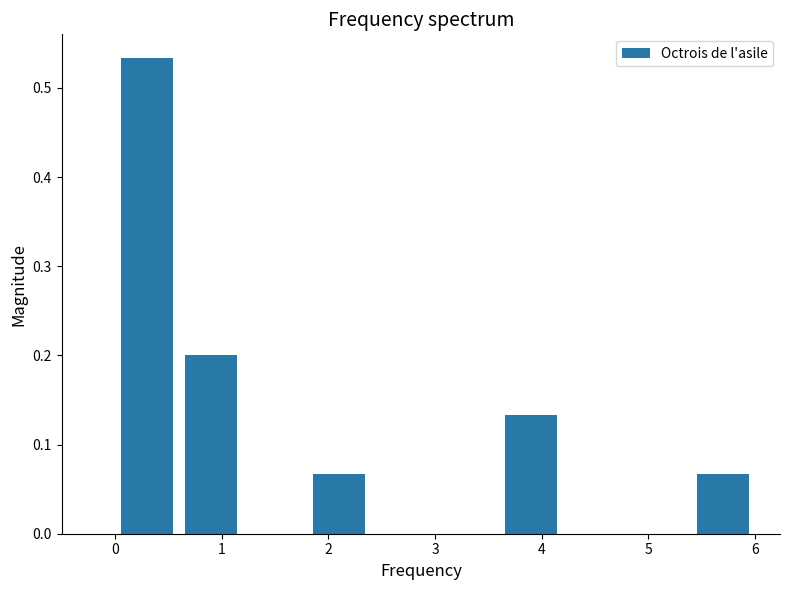

Reading left to right, list every bar in this chart as the range it spans on the x-axis followed by its height. The values are not printed on the chart, so give them approximately, as read against the axis.

0.0 to 0.6: 0.53
0.6 to 1.2: 0.20
1.2 to 1.8: 0
1.8 to 2.4: 0.07
2.4 to 3.0: 0
3.0 to 3.6: 0
3.6 to 4.2: 0.13
4.2 to 4.8: 0
4.8 to 5.4: 0
5.4 to 6.0: 0.07